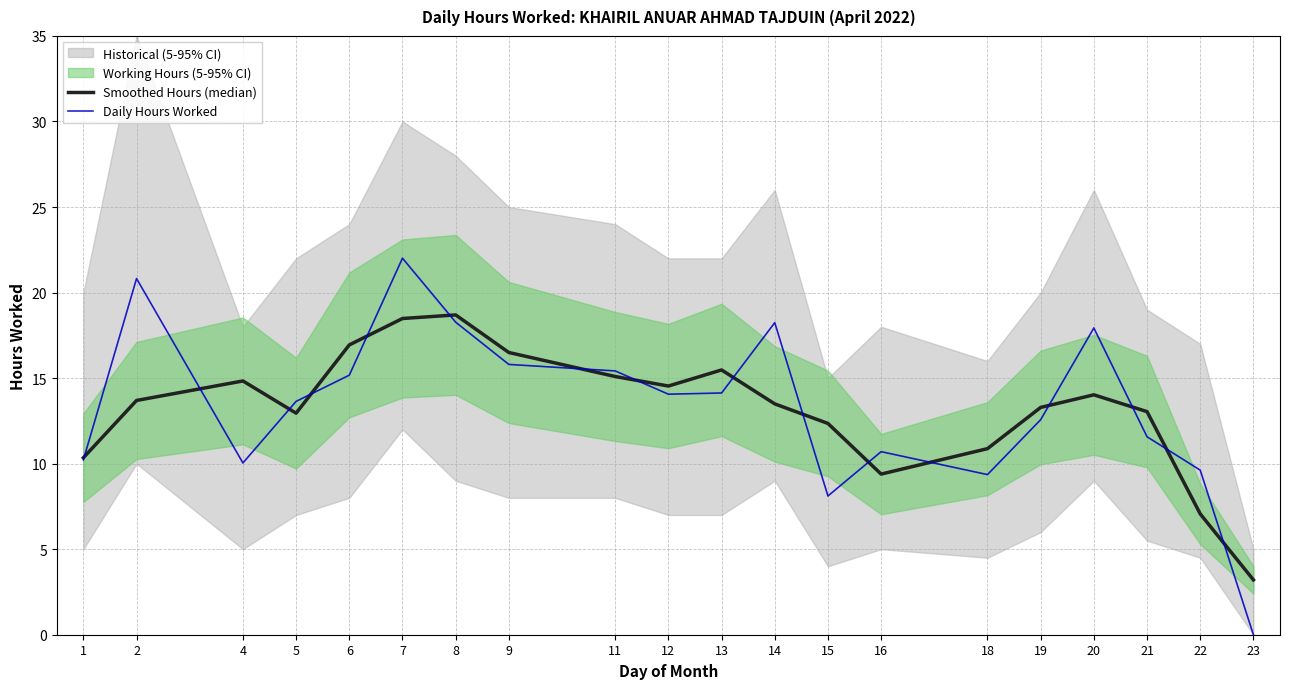

Is it true that Smoothed Hours (median) equals 15.1 at 11?

True